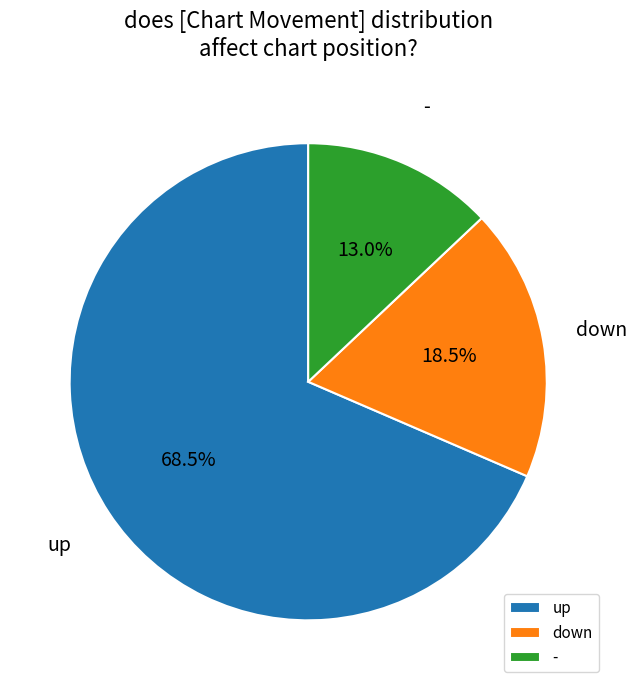

Between up and -, which is larger?

up